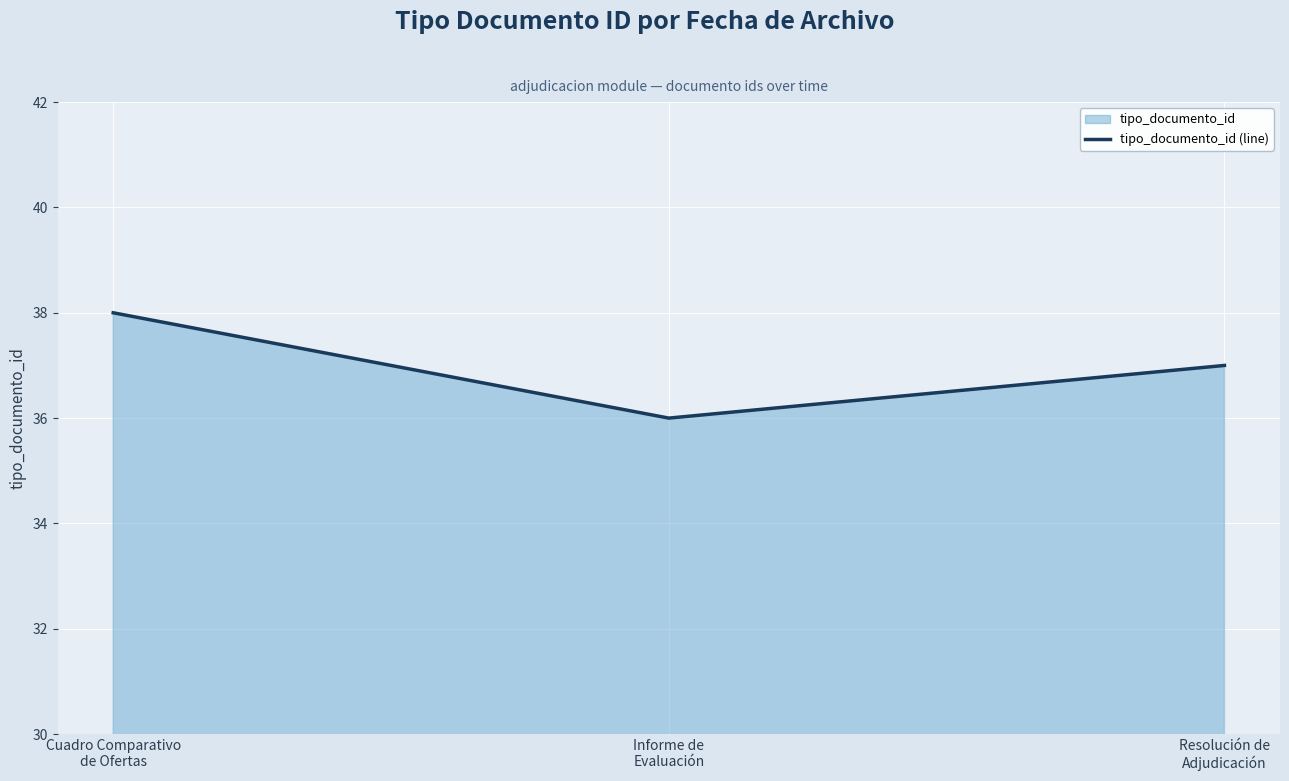

Reading right to left, list all the values displayed in this chart.

Resolución de
Adjudicación=37	Informe de
Evaluación=36	Cuadro Comparativo
de Ofertas=38